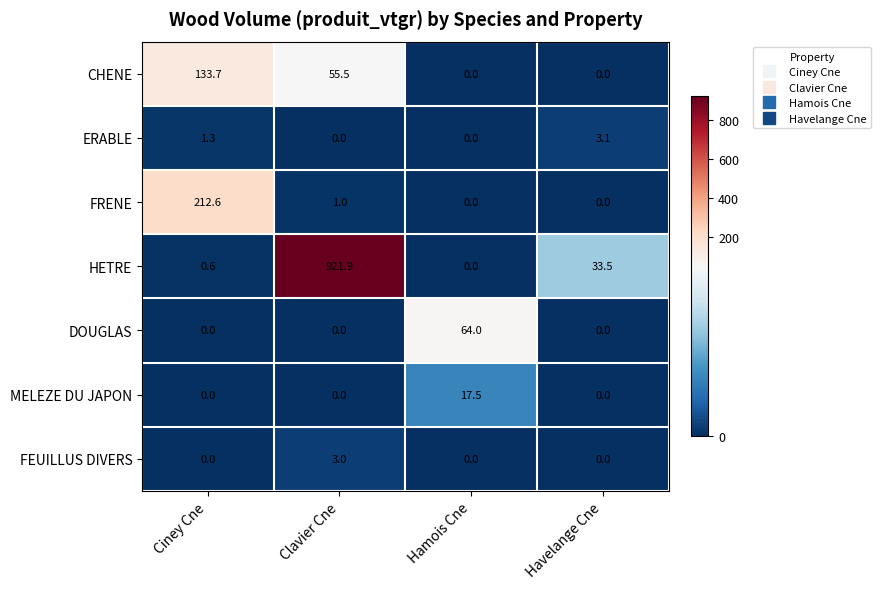

What is the sum of the CHENE values at Hamois Cne and Ciney Cne?

133.7